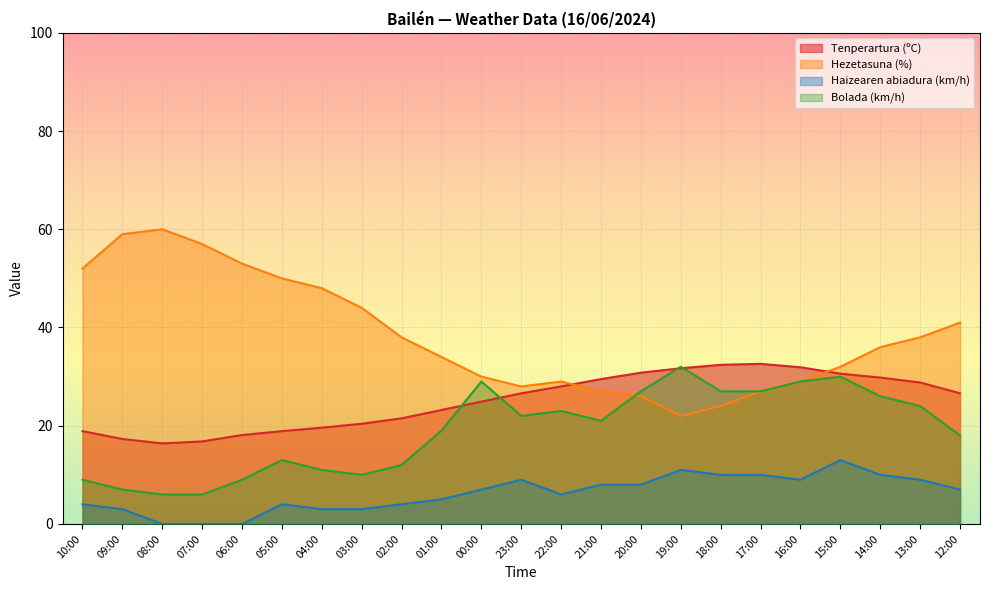

What is the maximum value for Haizearen abiadura (km/h)?

13.0